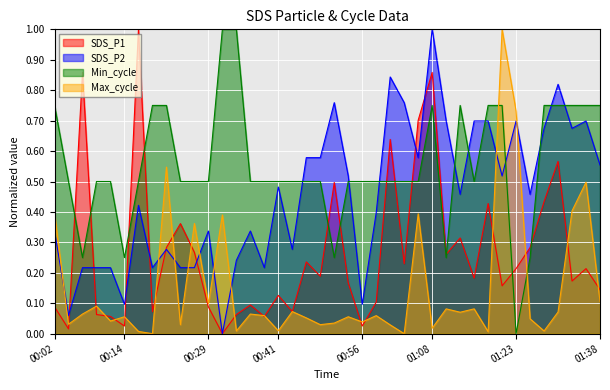

How many Min_cycle values are between 0 and 1?

40